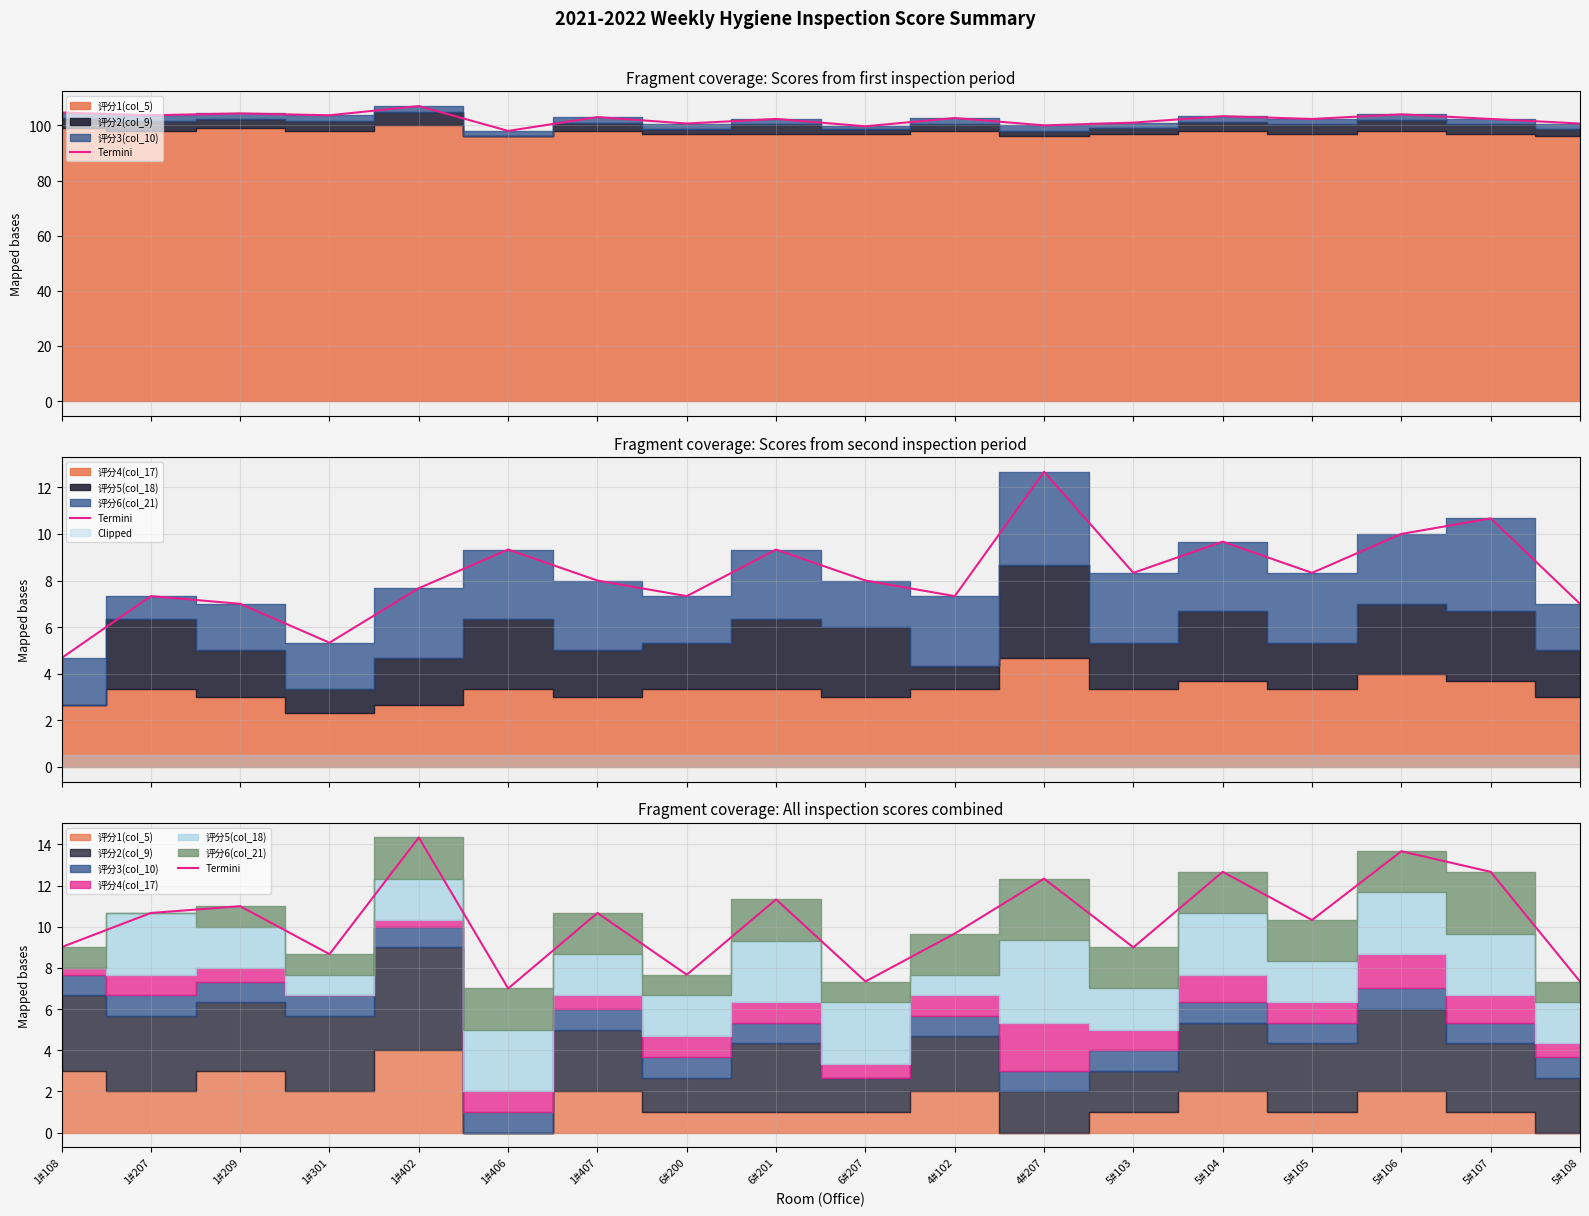

At which label is the value closest to 10?

4#102